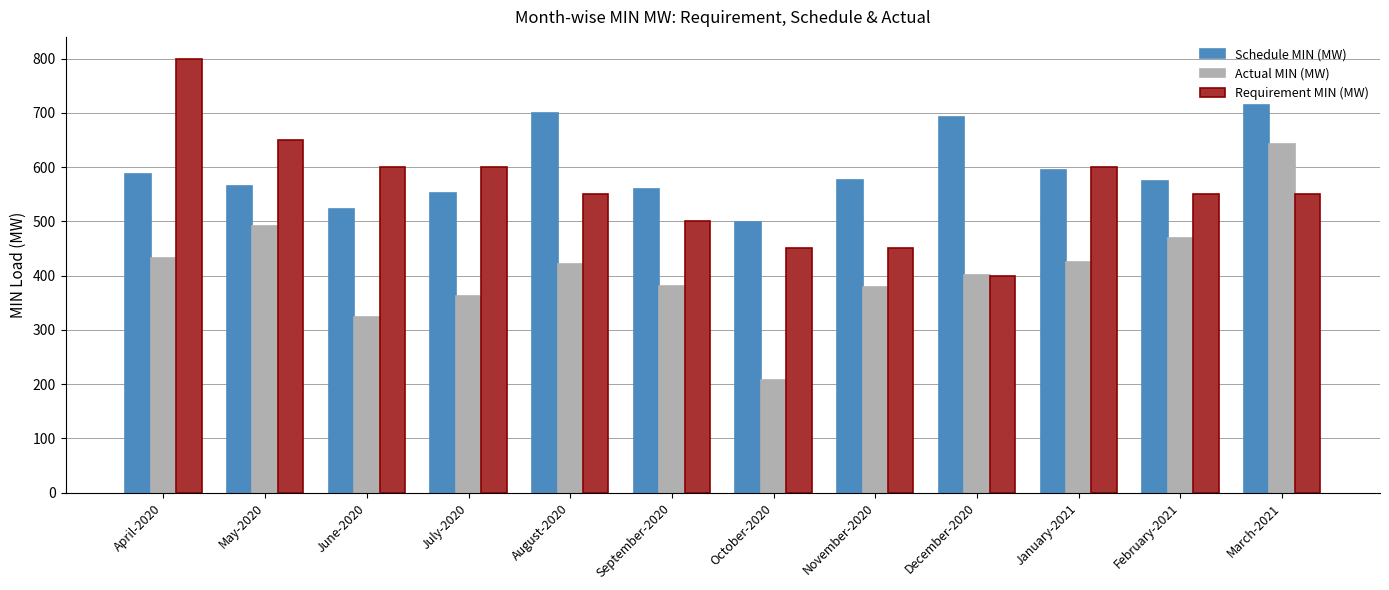

At which label does Actual MIN (MW) first exceed 422?

April-2020